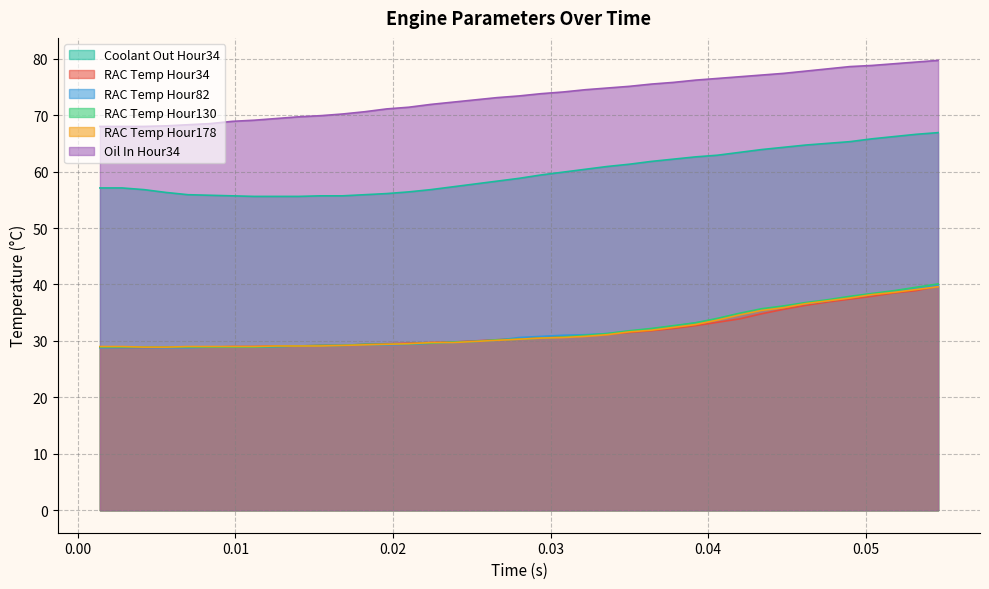

What is the sum of all RAC Temp Hour34 values?

1241.2